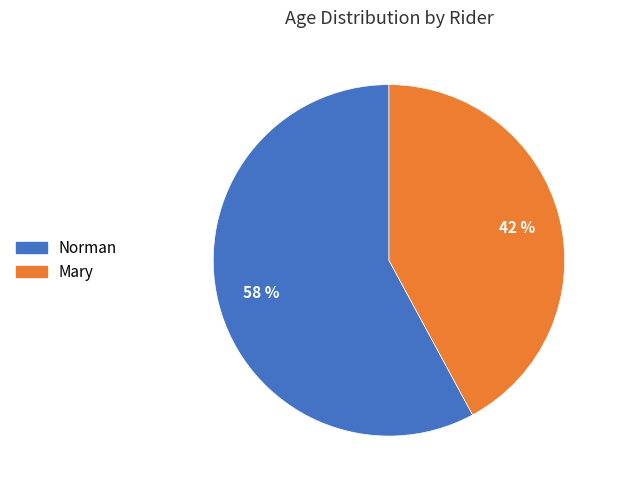

True or false: Mary accounts for 42% of the total.

True